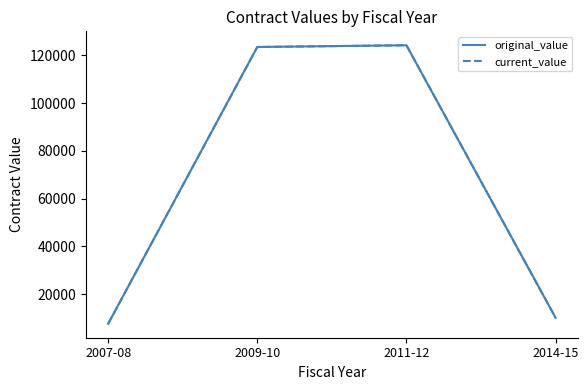

True or false: original_value and current_value intersect in this chart.

False